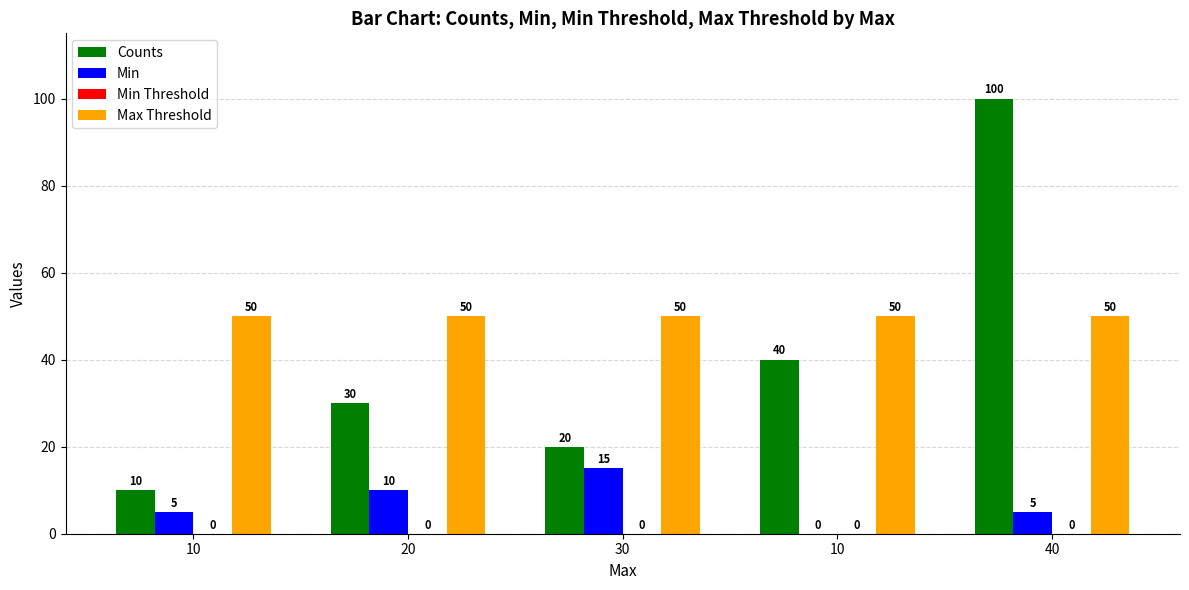

What is the sum of the Min values at 40 and 20?

15